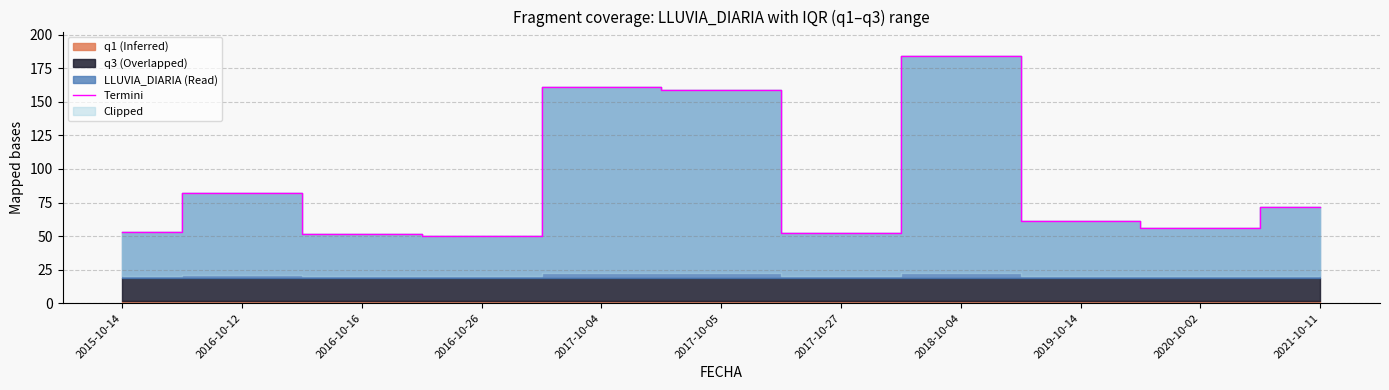

Reading left to right, extract all data points from this chart.

2015-10-14=53.2	2016-10-12=82.4	2016-10-16=51.4	2016-10-26=49.8	2017-10-04=161.4	2017-10-05=159.2	2017-10-27=52.0	2018-10-04=184.0	2019-10-14=61.0	2020-10-02=55.8	2021-10-11=72.0